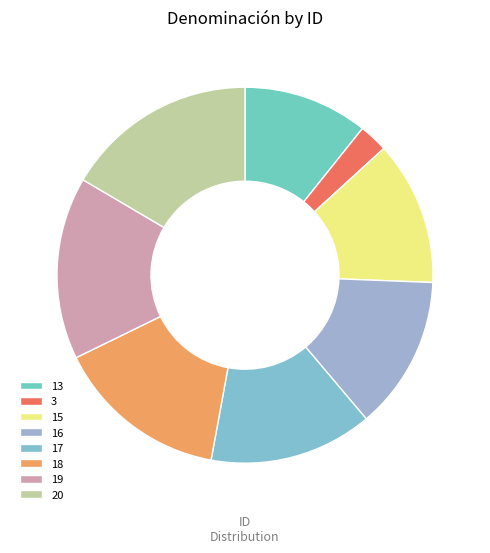

What percentage is the 15 slice, to the nearest percent?

12%